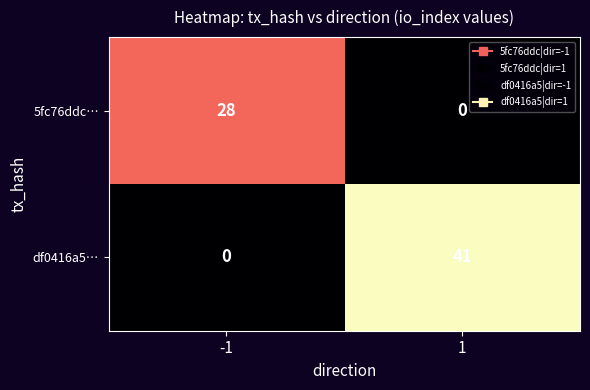

How many values in the df0416a5… series are below 41?

1